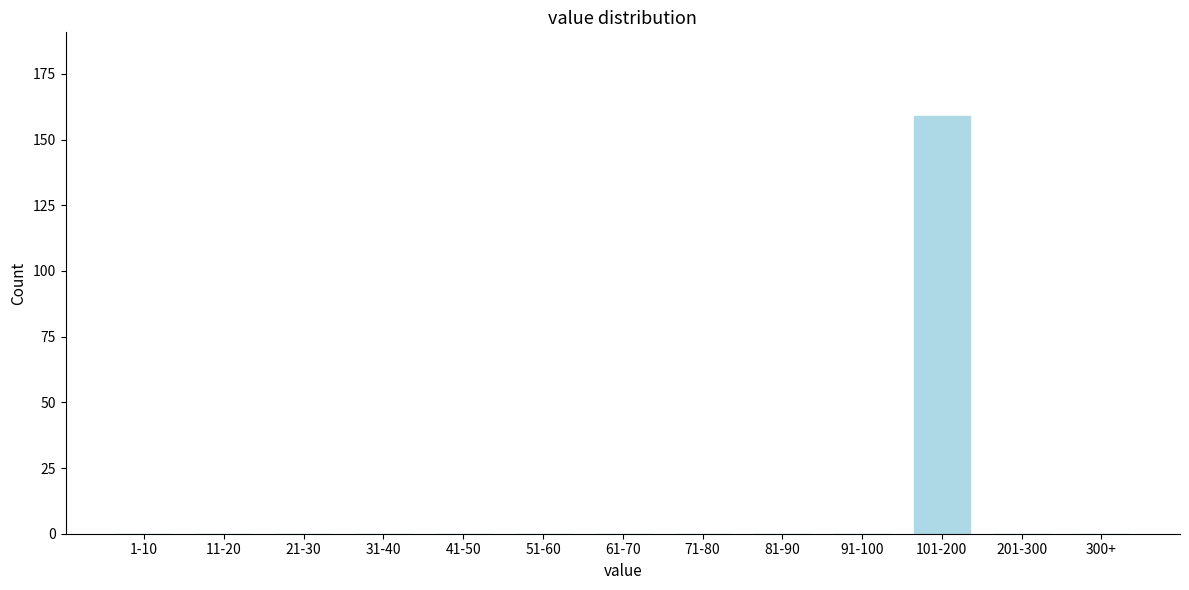

Reading left to right, extract all data points from this chart.

1-10=0	11-20=0	21-30=0	31-40=0	41-50=0	51-60=0	61-70=0	71-80=0	81-90=0	91-100=0	101-200=159	201-300=0	300+=0